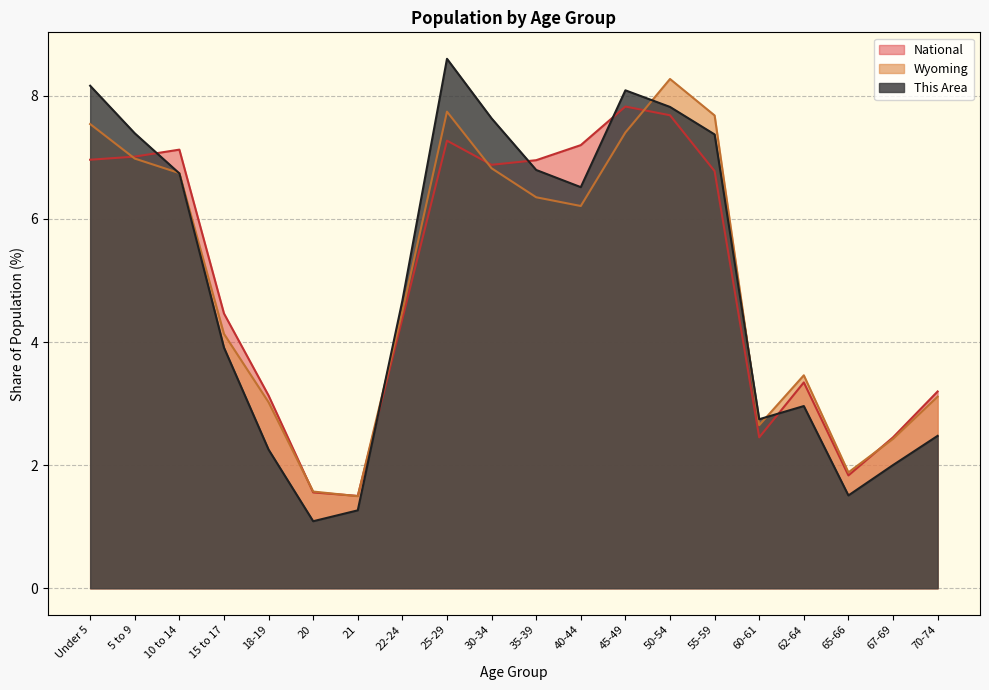

At which category does Wyoming reach its first local peak?

25-29